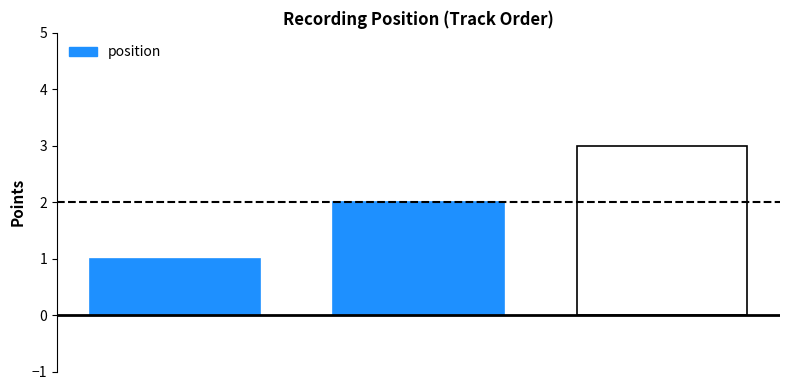

What is the sum of all values?

6